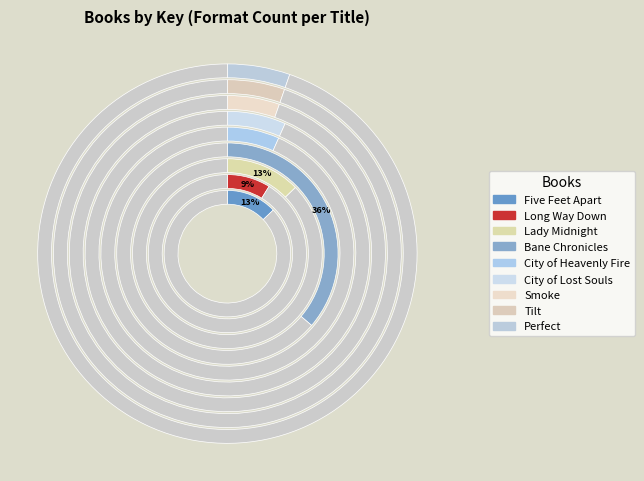

How many slices are in this pie chart?

9